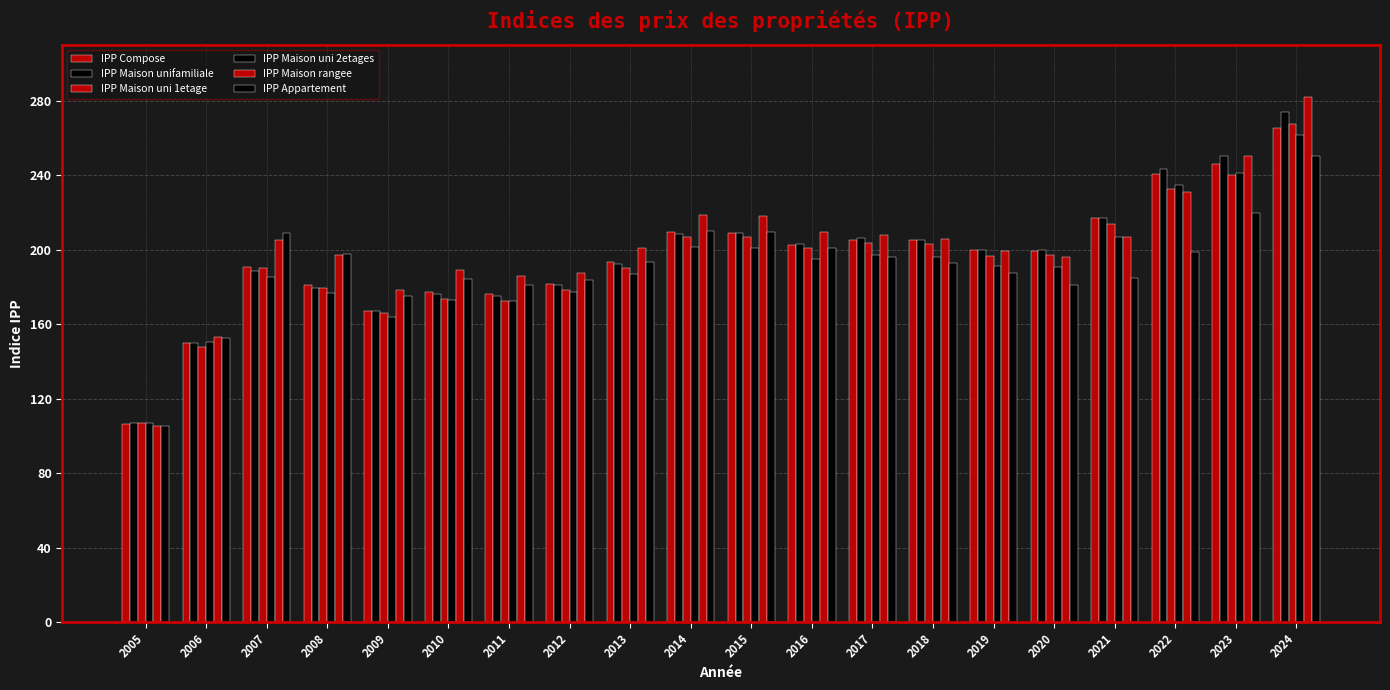

Are the bars grouped side by side (vs. stacked)?

Yes